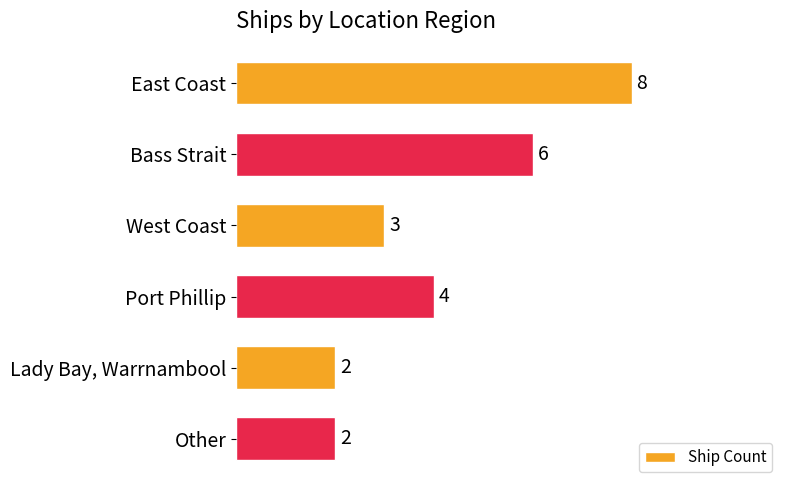

Approximately how many times larger is the value at Port Phillip compared to Bass Strait?

0.7